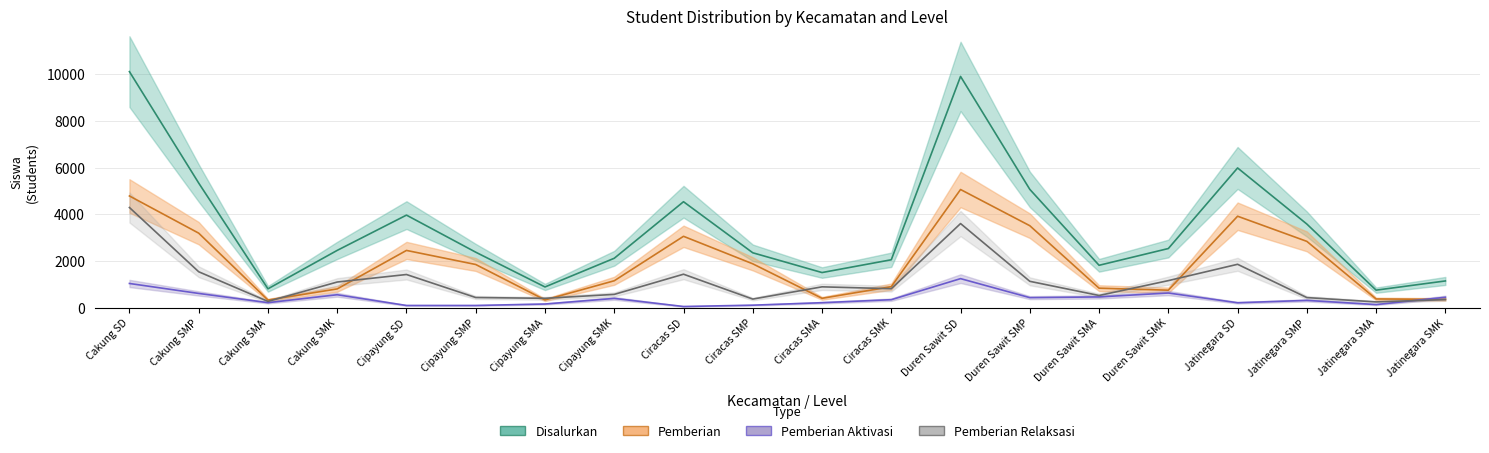

What is the maximum value shown in the chart?

10113